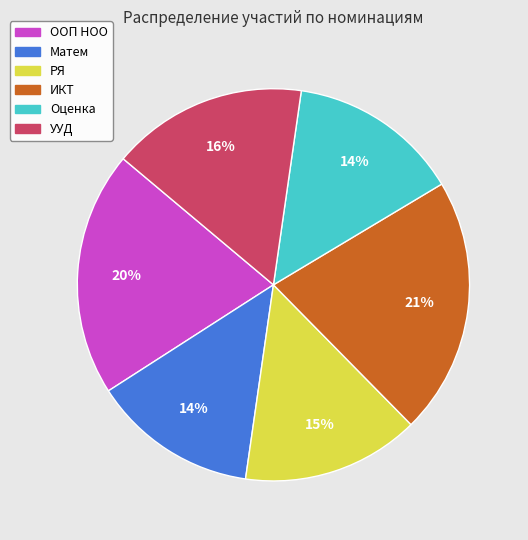

Which category has the biggest portion of the pie?

ИКТ